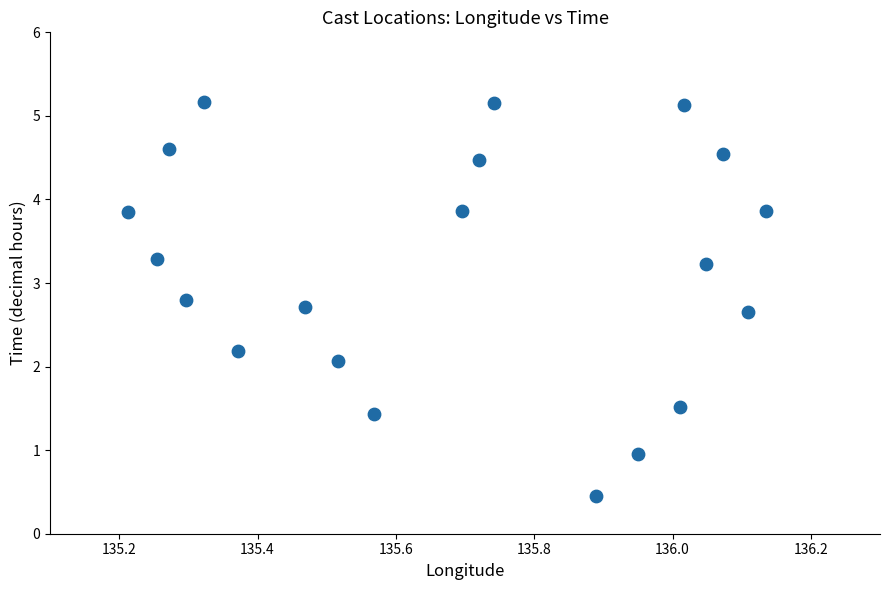

What Y value in the scatter plot is closest to 2?

2.1